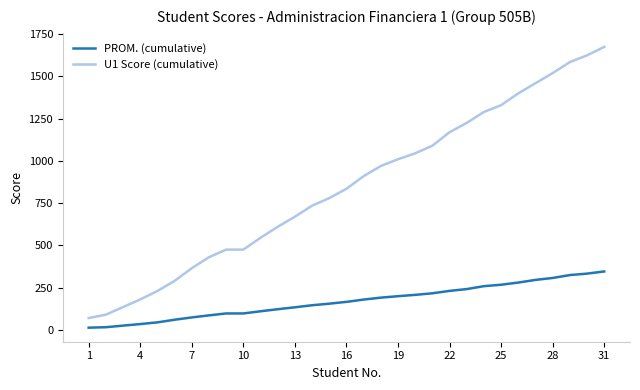

How many values in the PROM. (cumulative) series are below 165?

15